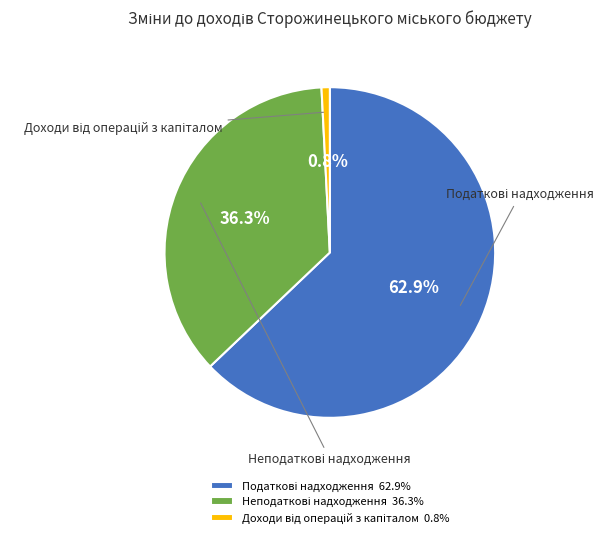

How many segments does this pie chart have?

3